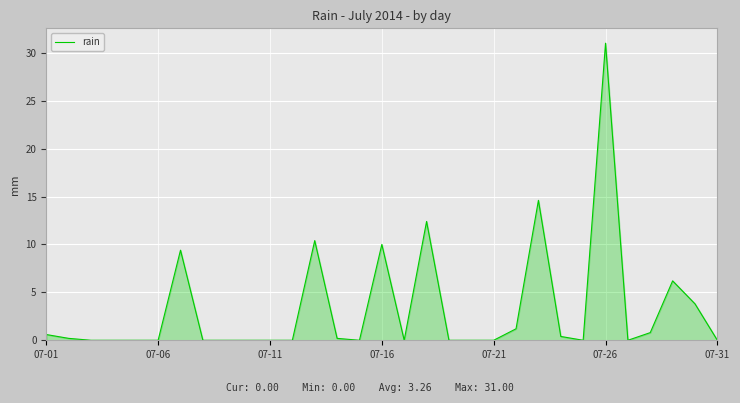

What is the maximum value shown in the chart?

31.0